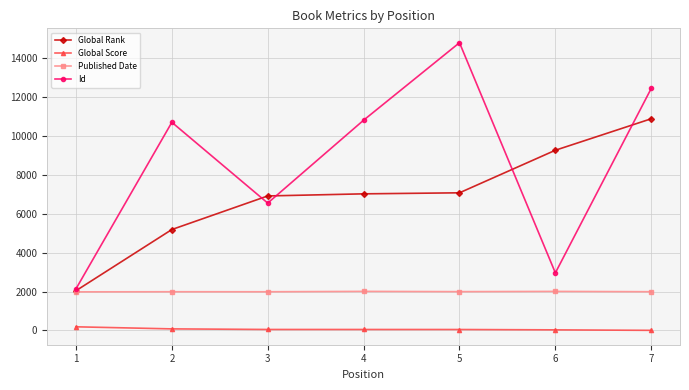

What are all the series names shown in the legend?

Global Rank, Global Score, Published Date, Id